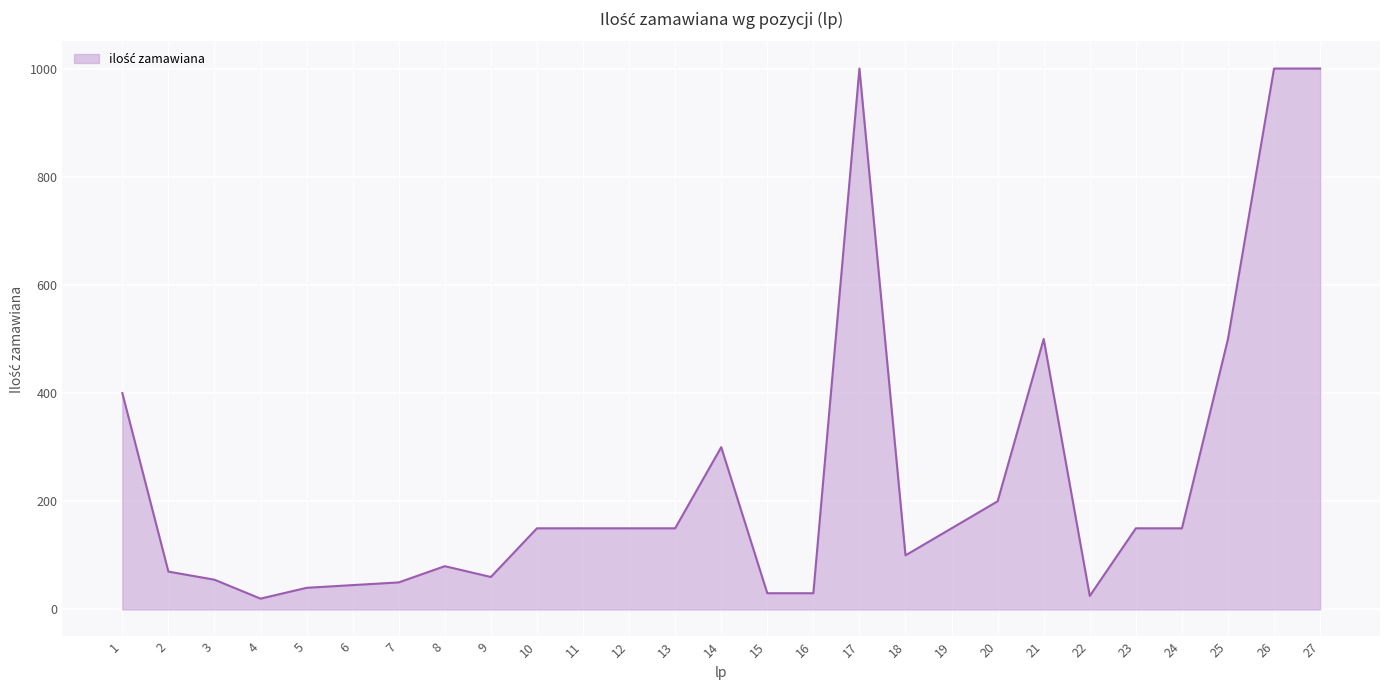

What is the difference between the maximum and minimum values?

980